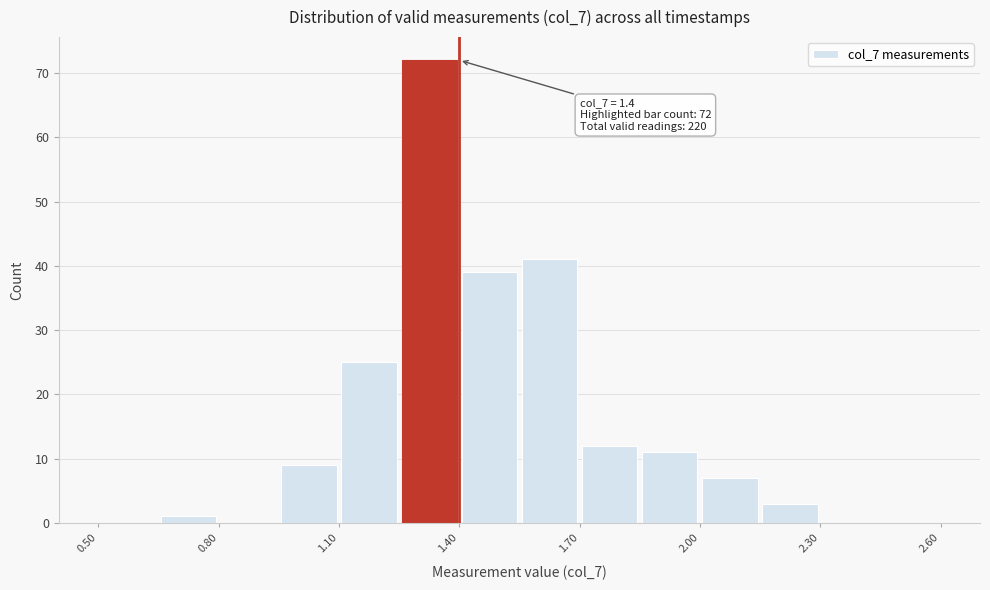

Around what value on the x-axis is the tallest bar? Give the approximate position of its centre, as read against the axis.

1.35